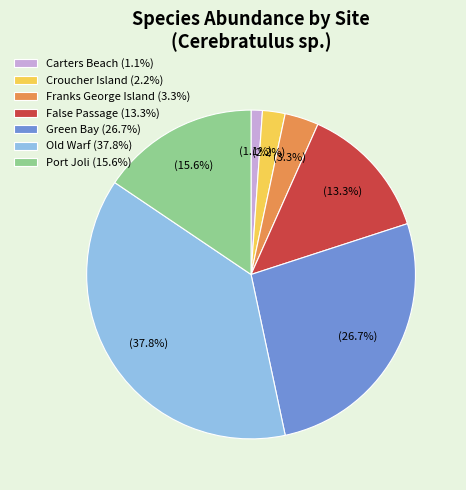

Between Carters Beach and Old Warf, which is larger?

Old Warf